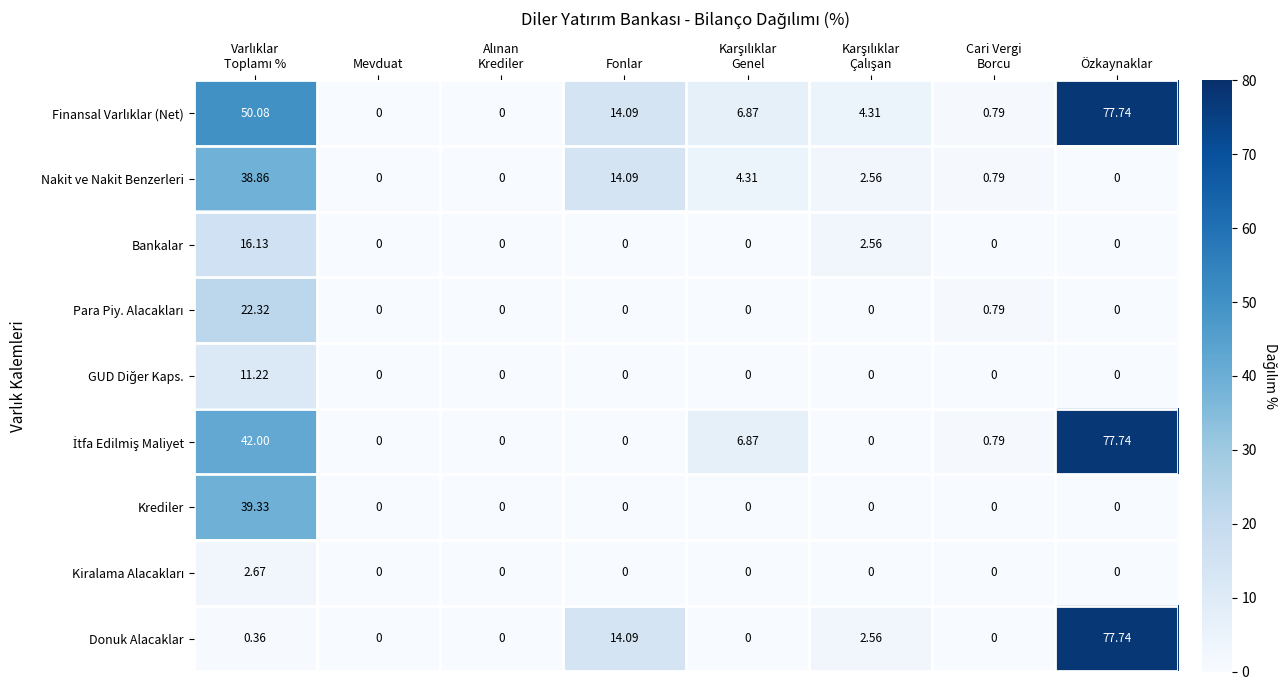

Which category has the highest value across all series?

Özkaynaklar